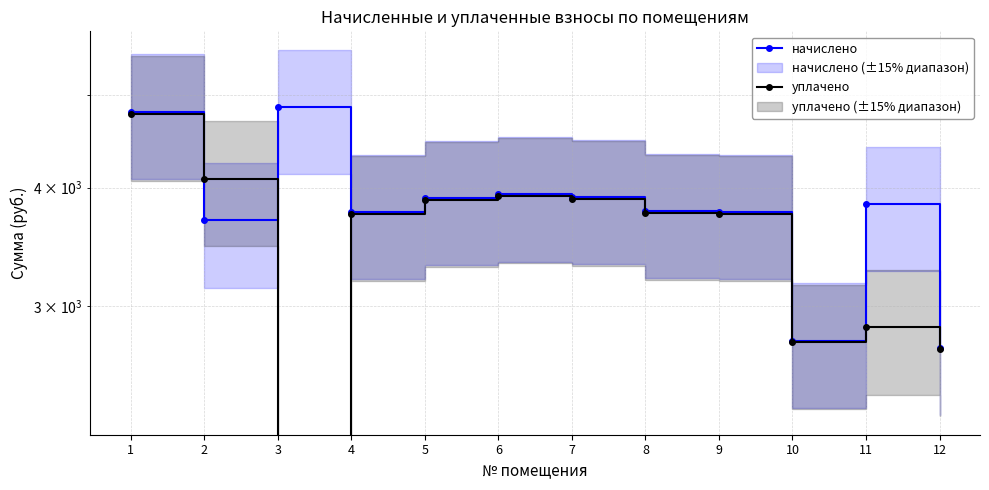

Reading left to right, list all the values displayed in this chart.

начислено: 4801.7	3693.6	4857.1	3767.5	3896.7	3933.7	3906.0	3776.7	3767.5	2760.9	3841.4	2714.8
уплачено: 4781.4	4088.4	0.0	3751.6	3880.3	3917.1	3889.5	3760.7	3751.6	2748.9	2850.0	2703.3